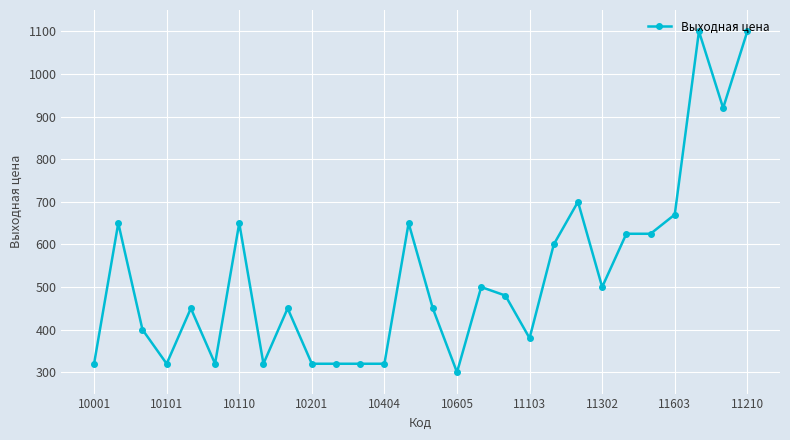

What is the difference between the maximum and minimum values?

800